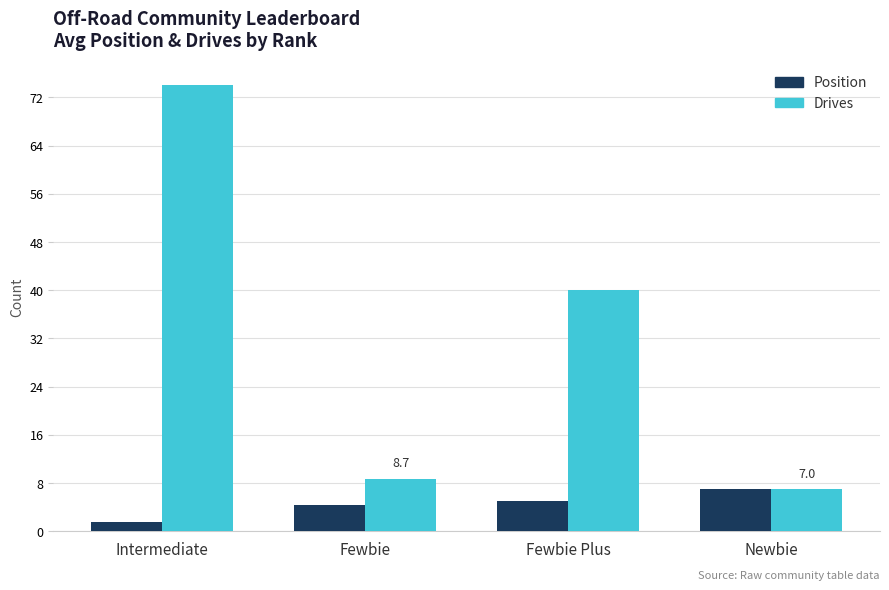

What is the average value of the Drives series?

32.4